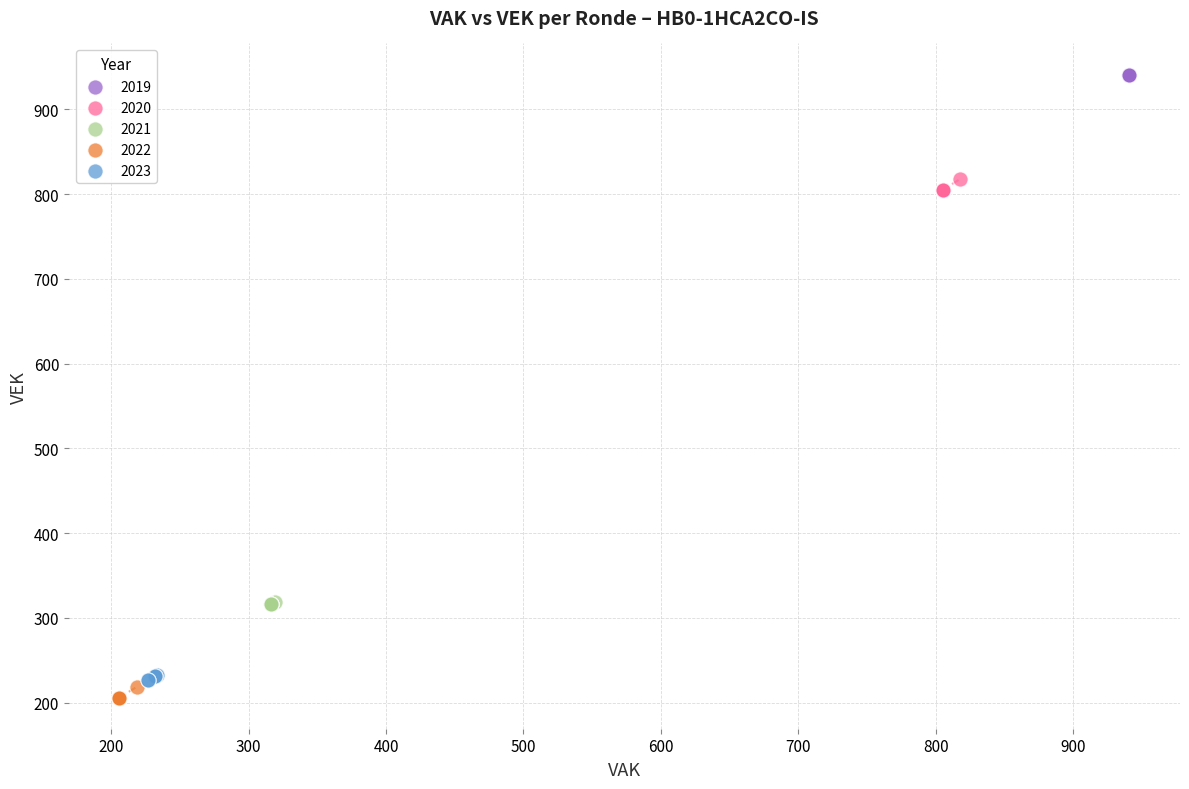

Which series reaches the maximum Y coordinate?

2019